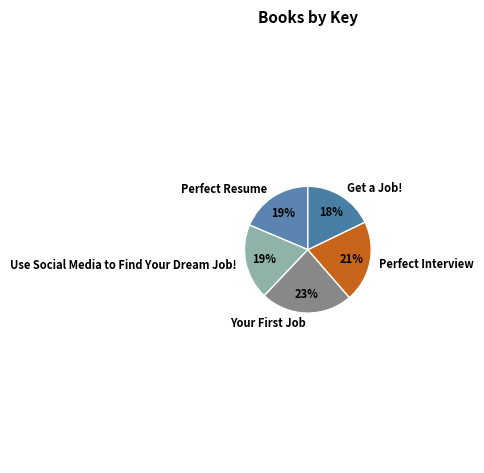

Is it true that Use Social Media to Find Your Dream Job! is 5% of the pie?

False